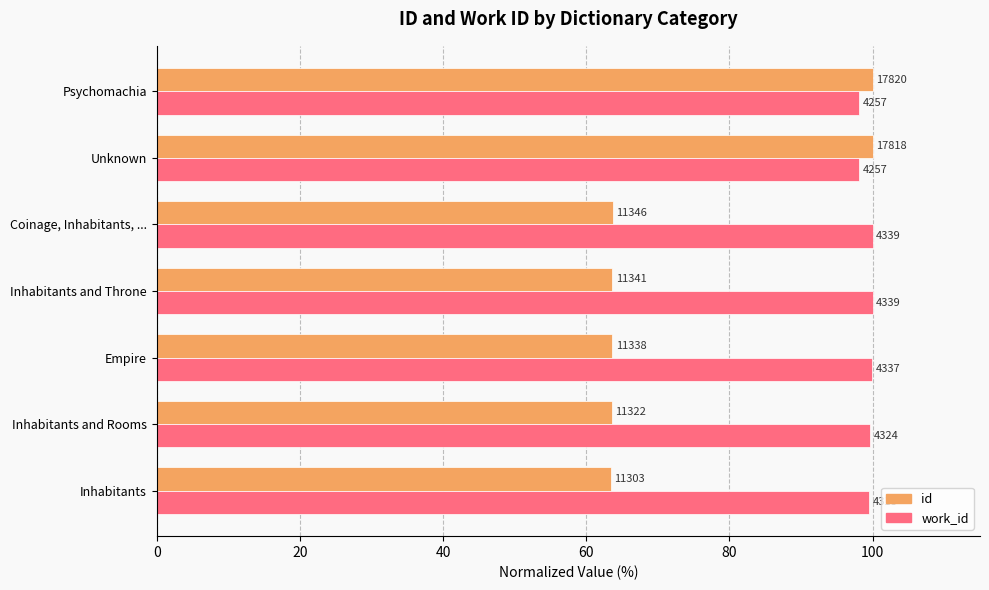

Which series has the largest total across all categories?

work_id